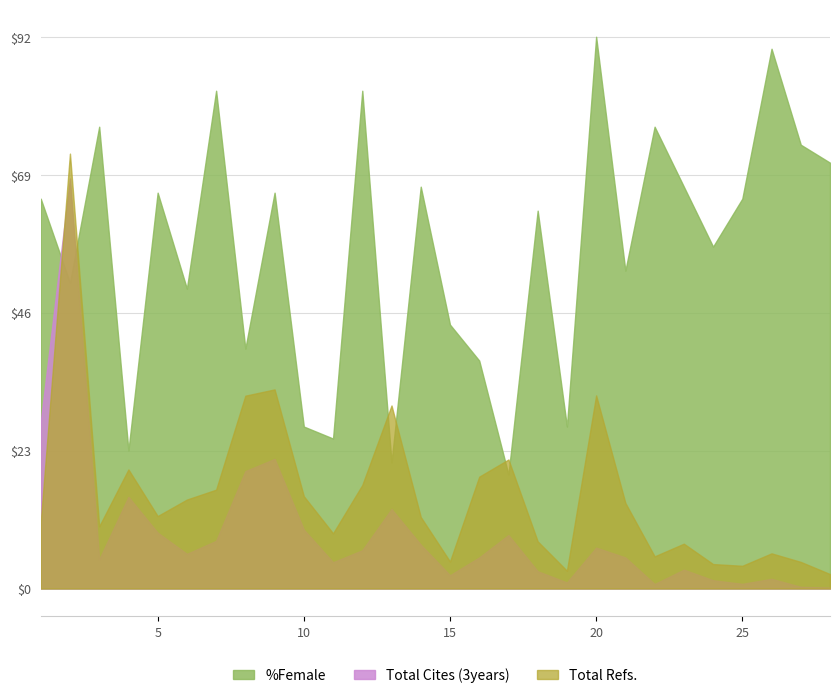

What is the approximate value of %Female at 5?

66.0